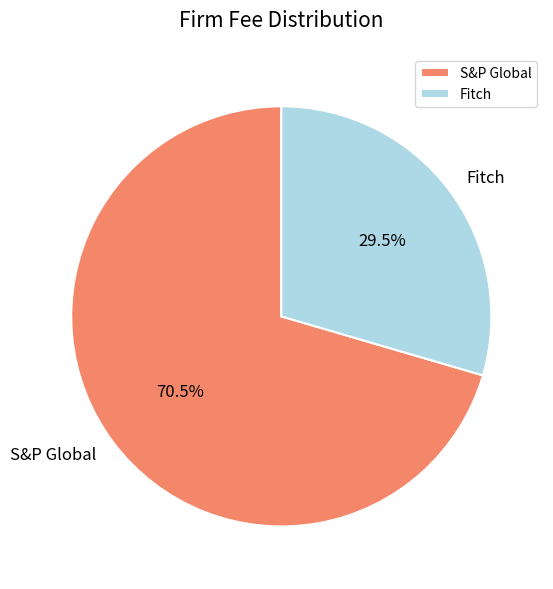

Is it true that S&P Global is 61% of the pie?

False